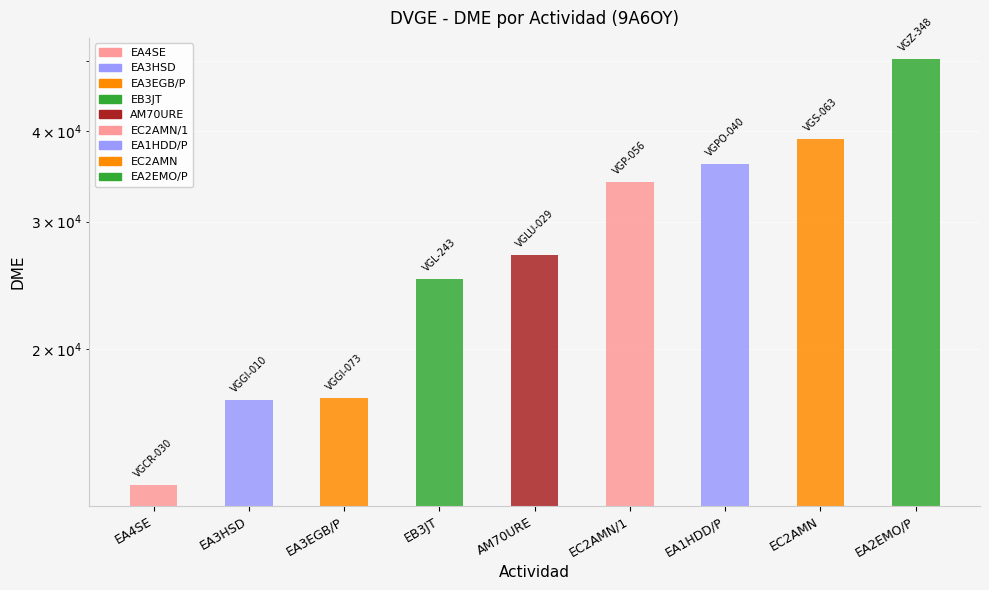

What is the average value?

28740